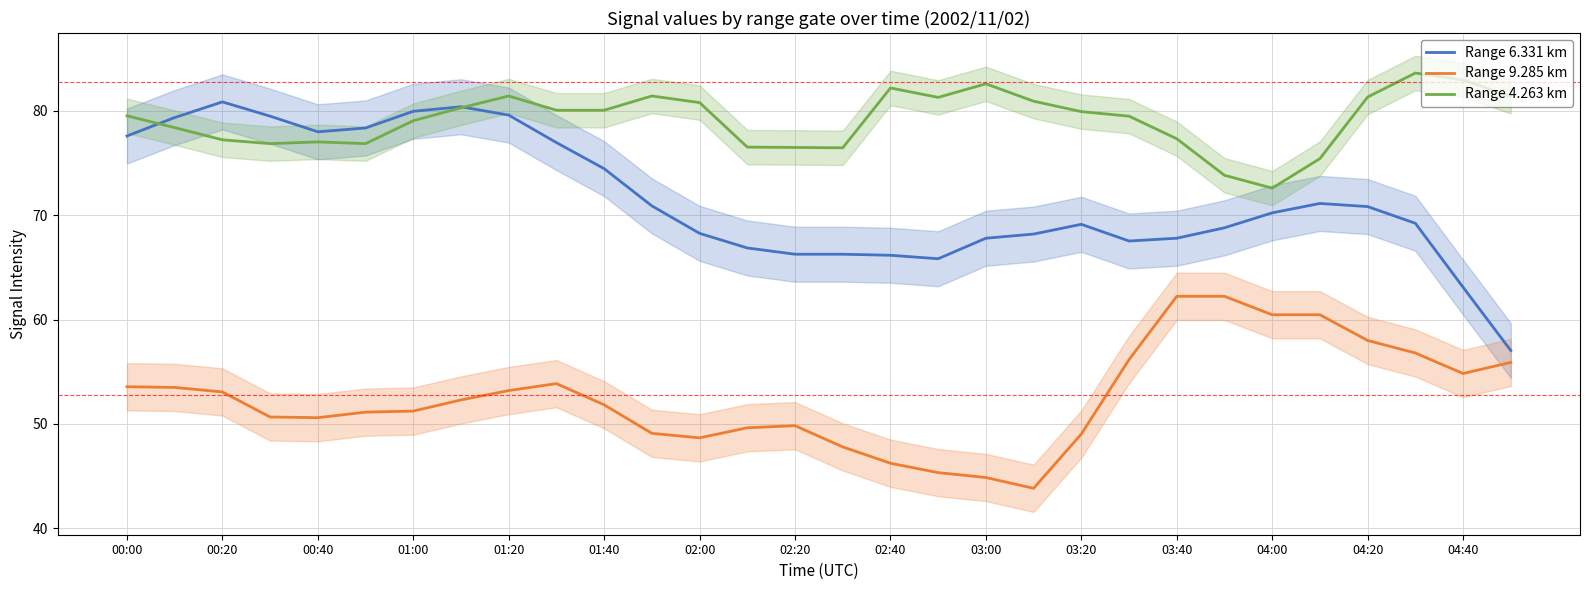

The value of Range 9.285 km at 03:00 is 76.6. True or false?

False